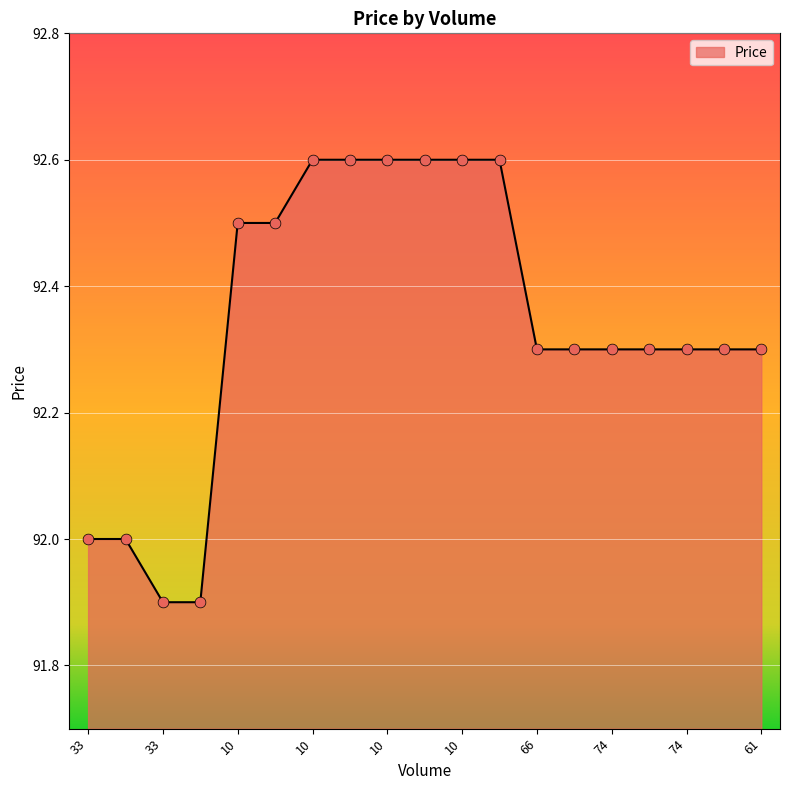

What is the minimum value shown in the chart?

91.9